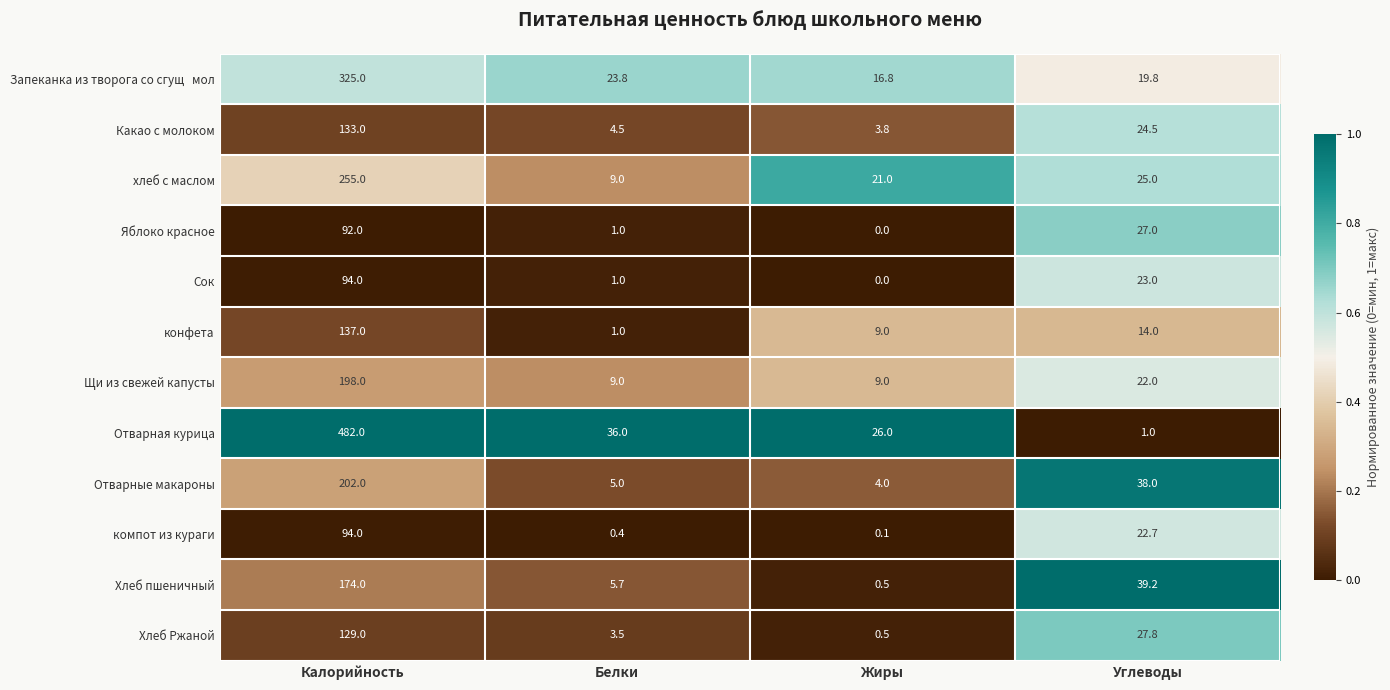

At which label is Отварная курица closest to 241?

Белки